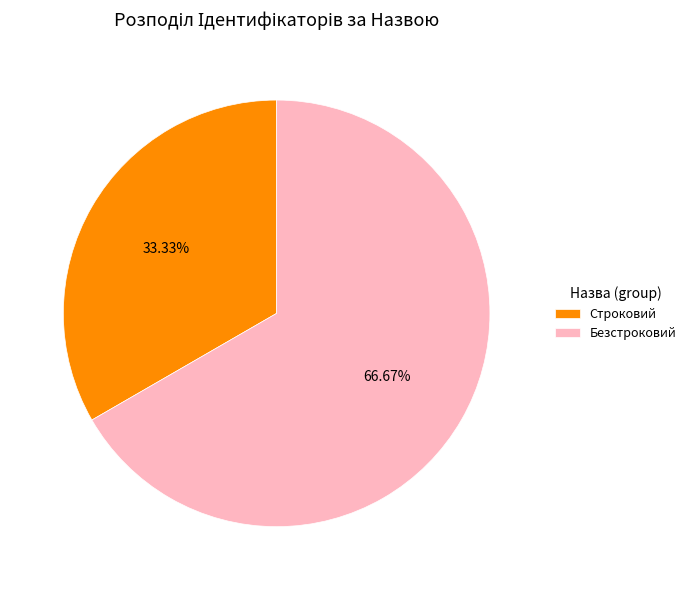

Count the number of slices in the pie.

2